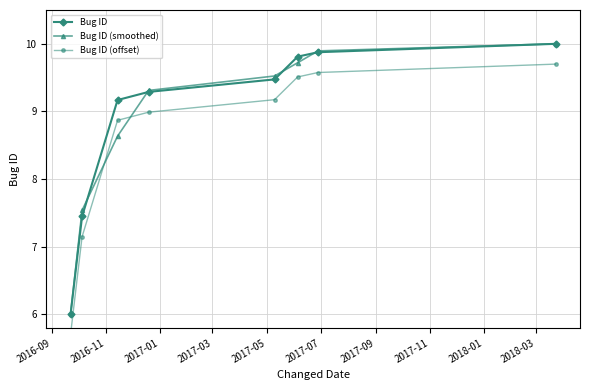

What is the highest value of the Bug ID (smoothed) series?

10.0